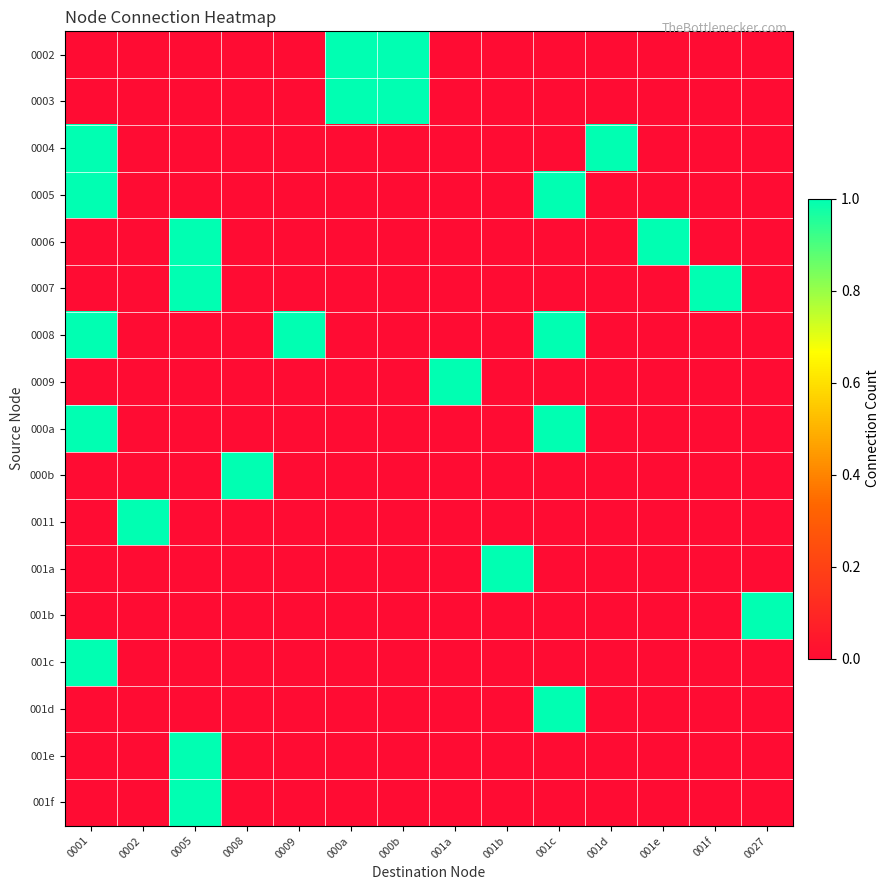

Reading left to right, what are all the values shown in this chart?

0002: 0001=0	0002=0	0005=0	0008=0	0009=0	000a=1	000b=1	001a=0	001b=0	001c=0	001d=0	001e=0	001f=0	0027=0
0003: 0001=0	0002=0	0005=0	0008=0	0009=0	000a=1	000b=1	001a=0	001b=0	001c=0	001d=0	001e=0	001f=0	0027=0
0004: 0001=1	0002=0	0005=0	0008=0	0009=0	000a=0	000b=0	001a=0	001b=0	001c=0	001d=1	001e=0	001f=0	0027=0
0005: 0001=1	0002=0	0005=0	0008=0	0009=0	000a=0	000b=0	001a=0	001b=0	001c=1	001d=0	001e=0	001f=0	0027=0
0006: 0001=0	0002=0	0005=1	0008=0	0009=0	000a=0	000b=0	001a=0	001b=0	001c=0	001d=0	001e=1	001f=0	0027=0
0007: 0001=0	0002=0	0005=1	0008=0	0009=0	000a=0	000b=0	001a=0	001b=0	001c=0	001d=0	001e=0	001f=1	0027=0
0008: 0001=1	0002=0	0005=0	0008=0	0009=1	000a=0	000b=0	001a=0	001b=0	001c=1	001d=0	001e=0	001f=0	0027=0
0009: 0001=0	0002=0	0005=0	0008=0	0009=0	000a=0	000b=0	001a=1	001b=0	001c=0	001d=0	001e=0	001f=0	0027=0
000a: 0001=1	0002=0	0005=0	0008=0	0009=0	000a=0	000b=0	001a=0	001b=0	001c=1	001d=0	001e=0	001f=0	0027=0
000b: 0001=0	0002=0	0005=0	0008=1	0009=0	000a=0	000b=0	001a=0	001b=0	001c=0	001d=0	001e=0	001f=0	0027=0
0011: 0001=0	0002=1	0005=0	0008=0	0009=0	000a=0	000b=0	001a=0	001b=0	001c=0	001d=0	001e=0	001f=0	0027=0
001a: 0001=0	0002=0	0005=0	0008=0	0009=0	000a=0	000b=0	001a=0	001b=1	001c=0	001d=0	001e=0	001f=0	0027=0
001b: 0001=0	0002=0	0005=0	0008=0	0009=0	000a=0	000b=0	001a=0	001b=0	001c=0	001d=0	001e=0	001f=0	0027=1
001c: 0001=1	0002=0	0005=0	0008=0	0009=0	000a=0	000b=0	001a=0	001b=0	001c=0	001d=0	001e=0	001f=0	0027=0
001d: 0001=0	0002=0	0005=0	0008=0	0009=0	000a=0	000b=0	001a=0	001b=0	001c=1	001d=0	001e=0	001f=0	0027=0
001e: 0001=0	0002=0	0005=1	0008=0	0009=0	000a=0	000b=0	001a=0	001b=0	001c=0	001d=0	001e=0	001f=0	0027=0
001f: 0001=0	0002=0	0005=1	0008=0	0009=0	000a=0	000b=0	001a=0	001b=0	001c=0	001d=0	001e=0	001f=0	0027=0